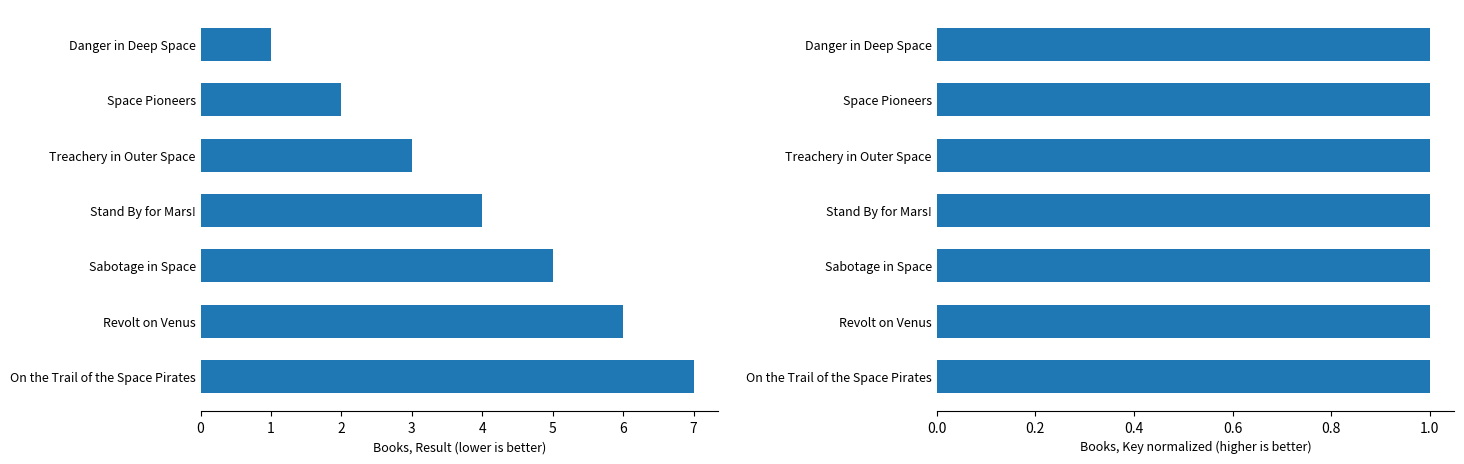

What is the sum of the Result values at 5 and 3?

10.0